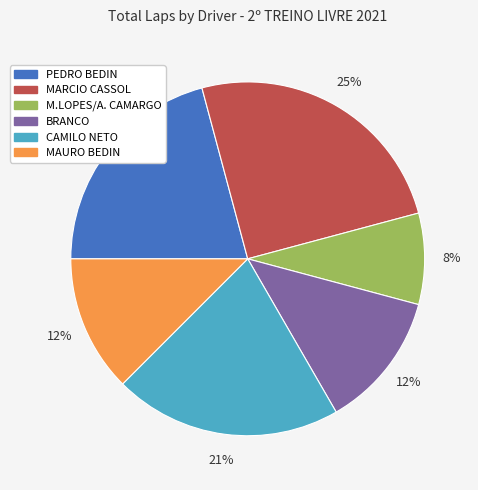

Does any single category account for the majority?

No